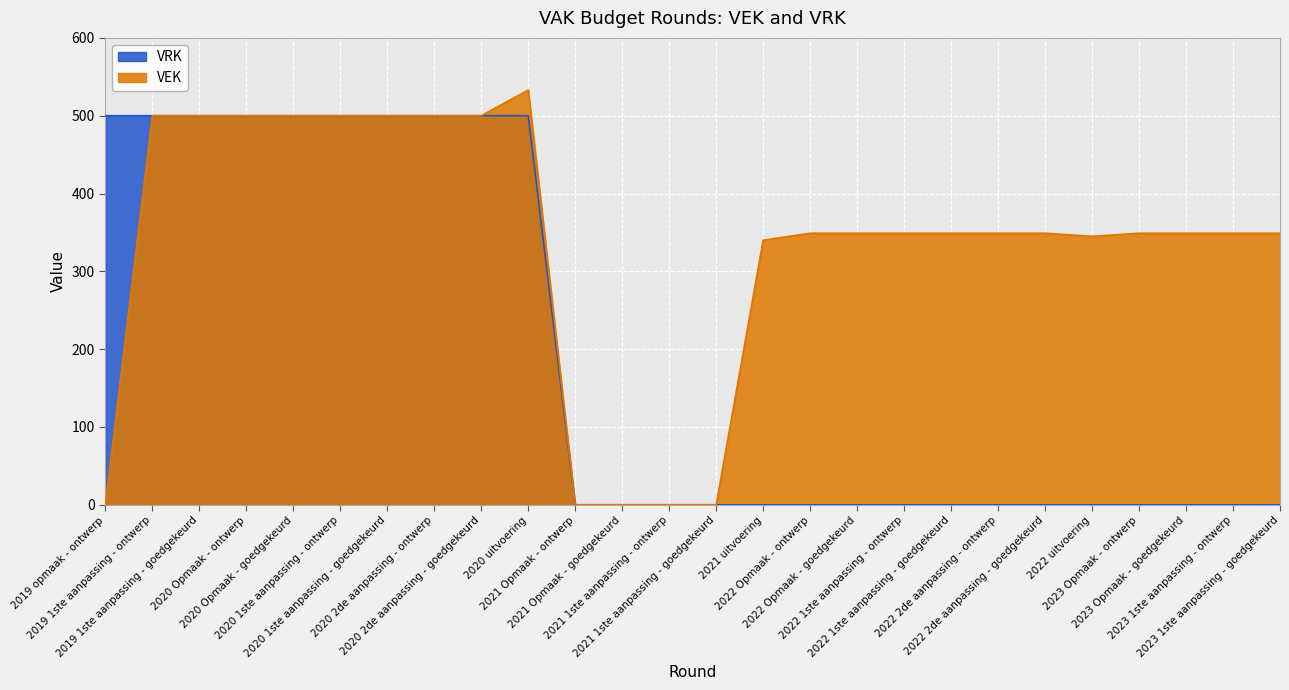

Reading right to left, extract all data points from this chart.

VEK: 349	349	349	349	345	349	349	349	349	349	349	340	0	0	0	0	533	500	500	500	500	500	500	500	500	0
VRK: 0	0	0	0	0	0	0	0	0	0	0	0	0	0	0	0	500	500	500	500	500	500	500	500	500	500